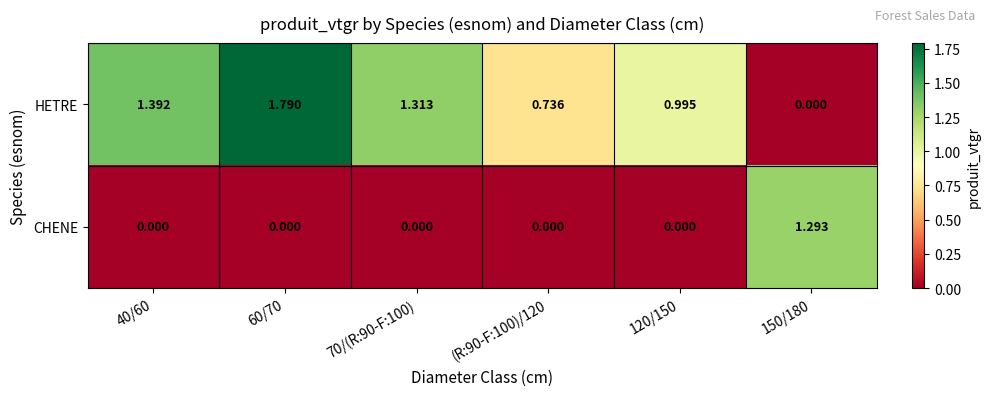

Rank the series at (R:90-F:100)/120 from highest to lowest value.

HETRE, CHENE